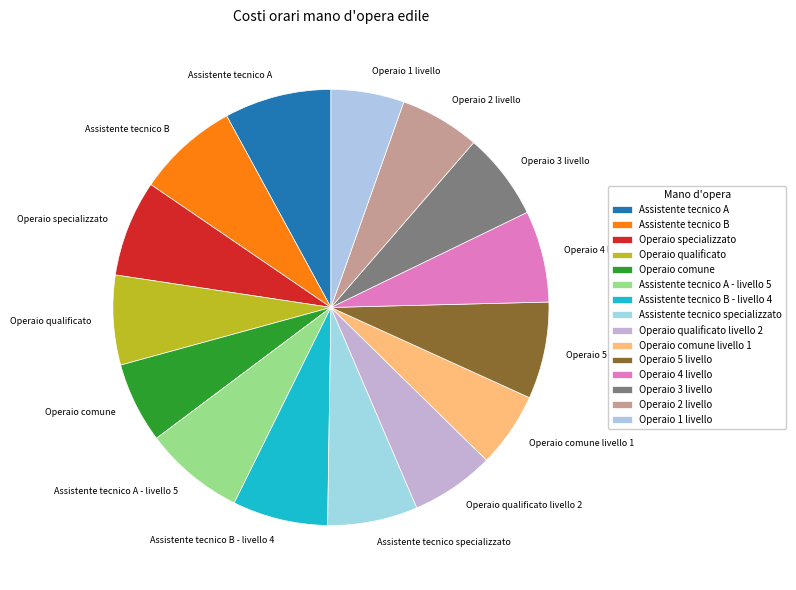

Is Operaio 4 livello the majority of the pie?

No